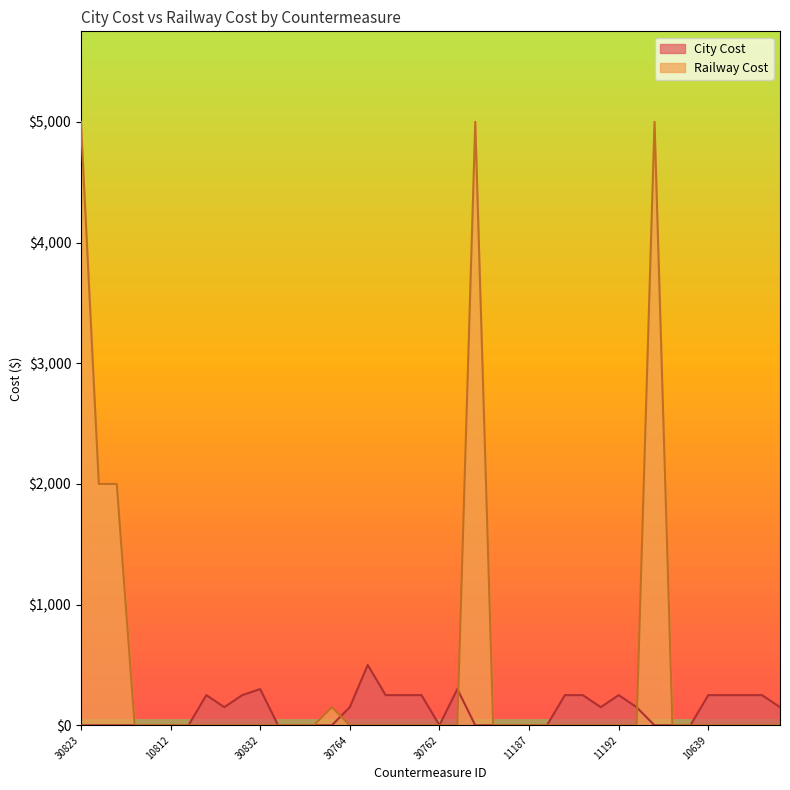

Which label corresponds to the smallest value in the chart?

30823